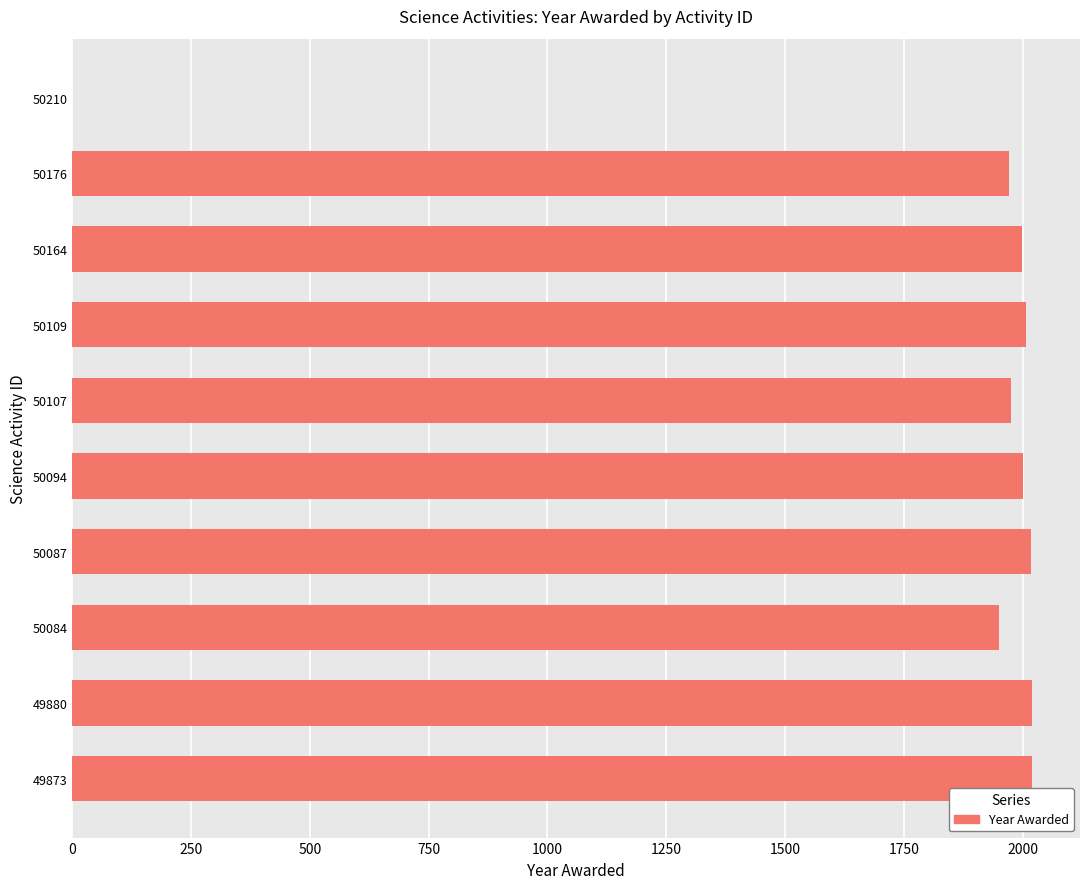

What is the sum of the values at 50107 and 49873?

3996